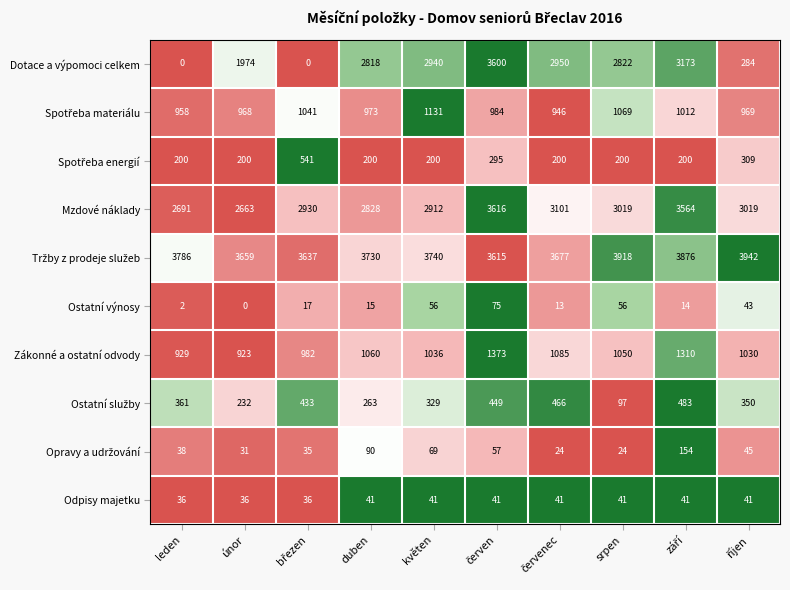

True or false: Odpisy majetku has a value of 41 at srpen.

True